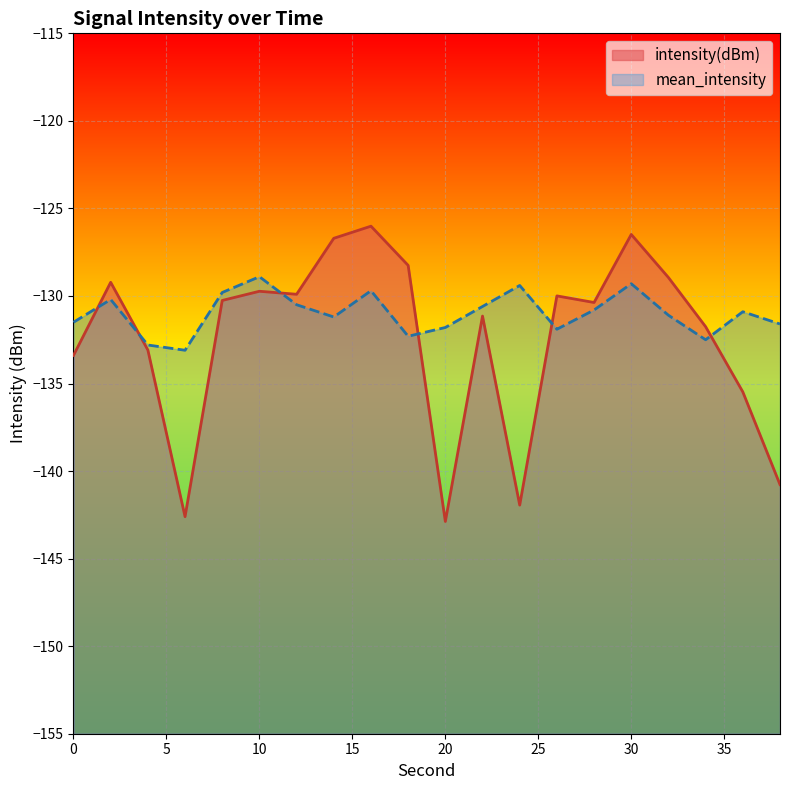

What is the value of the intensity(dBm) point at the 9th from the left?

-126.0